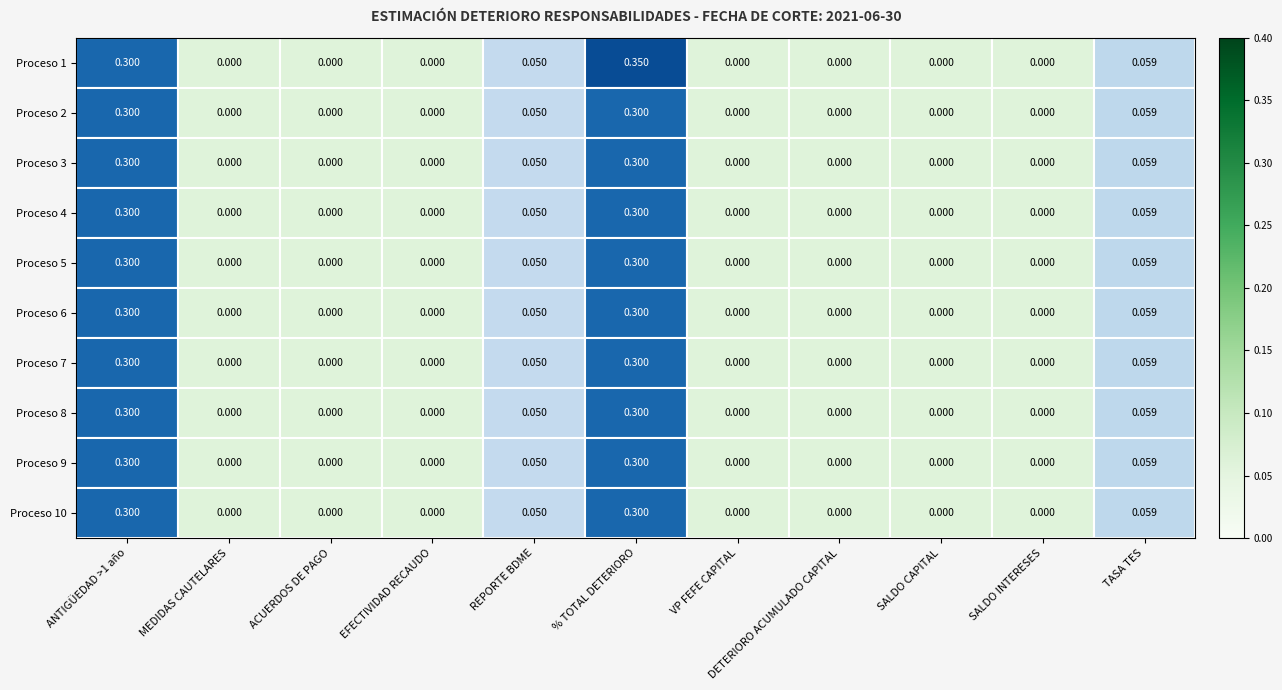

Which label corresponds to the largest value in the chart?

% TOTAL DETERIORO